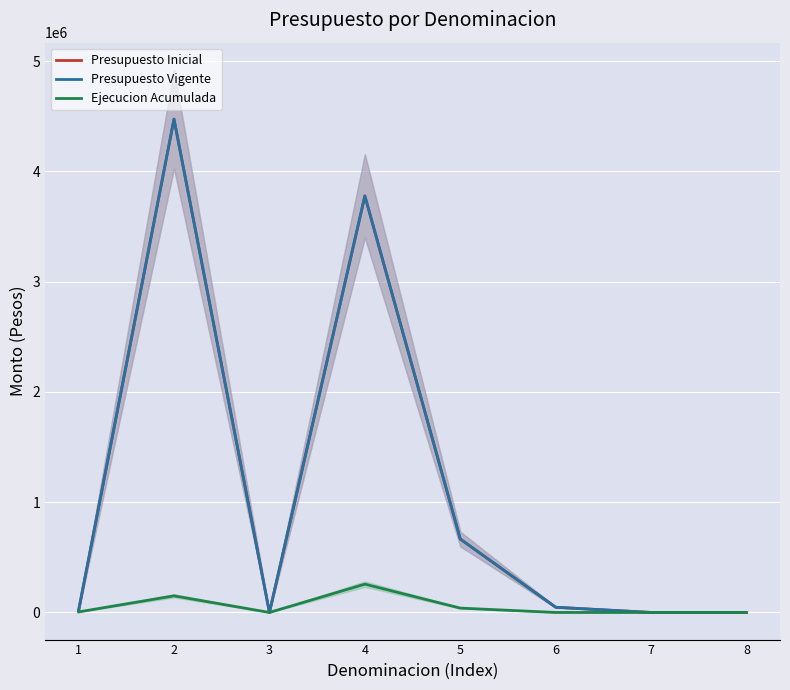

What is the minimum value for Presupuesto Vigente?

10